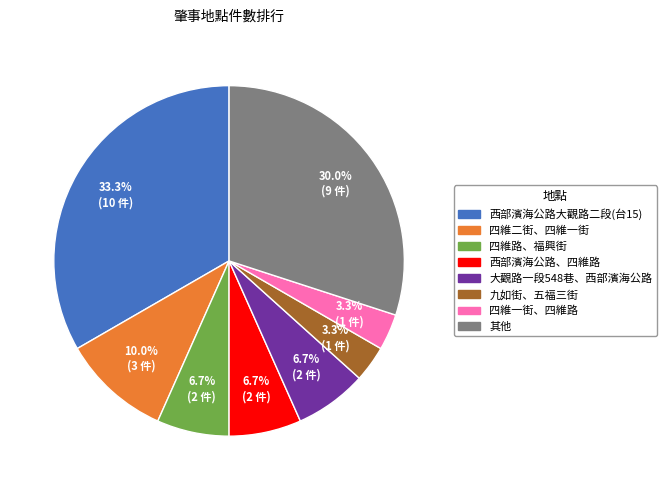

To the nearest percent, what is the difference between the largest and smallest slice percentages?

30%